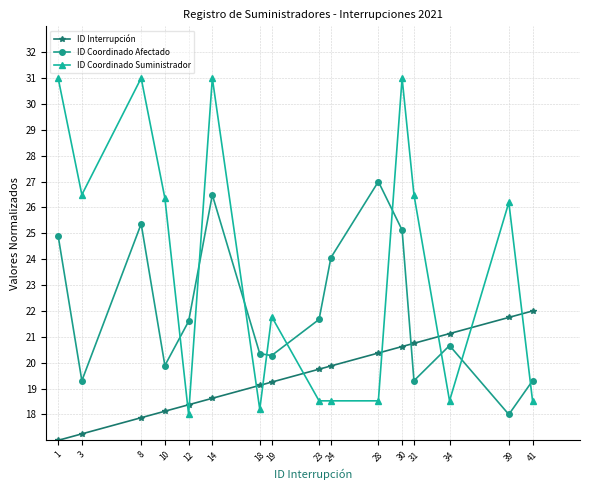

What is the difference between the highest and lowest values at 12?

3.6